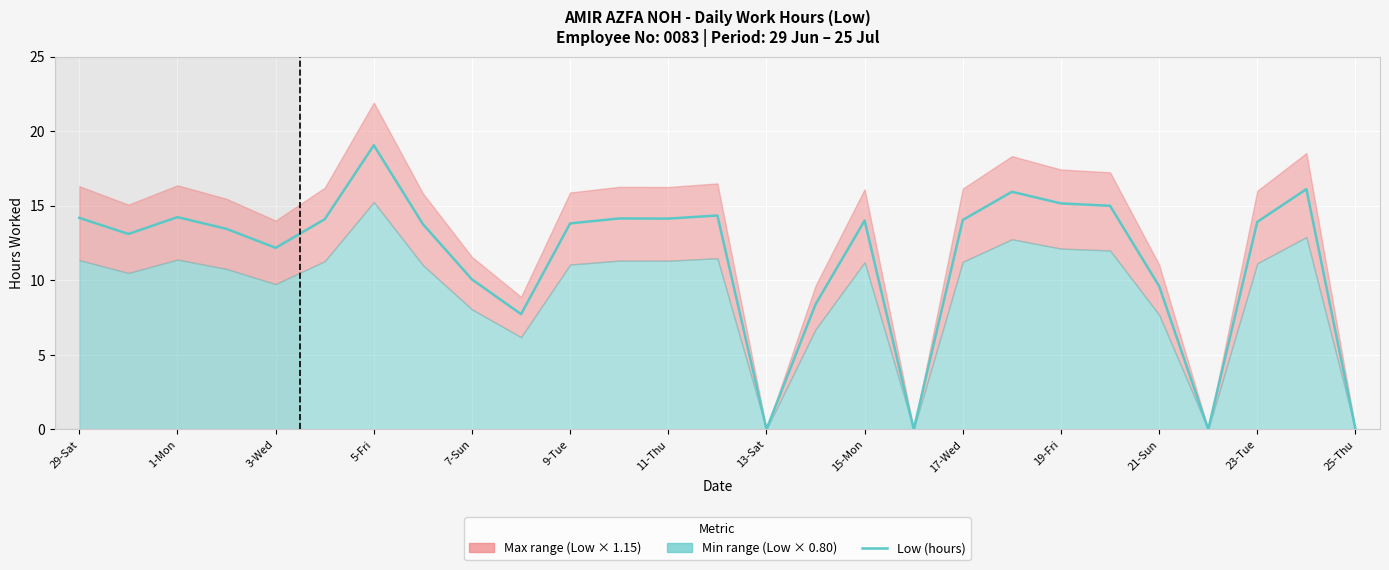

What is the greatest value displayed?

19.1